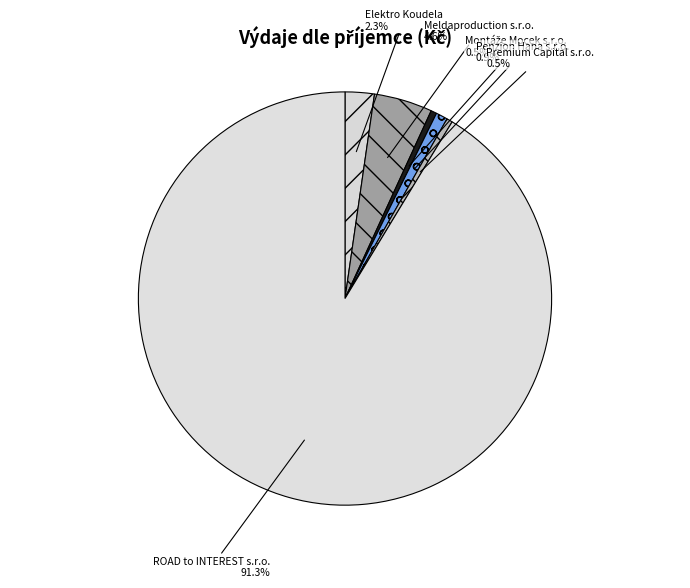

Between Premium Capital s.r.o. and Meldaproduction s.r.o., which is larger?

Meldaproduction s.r.o.